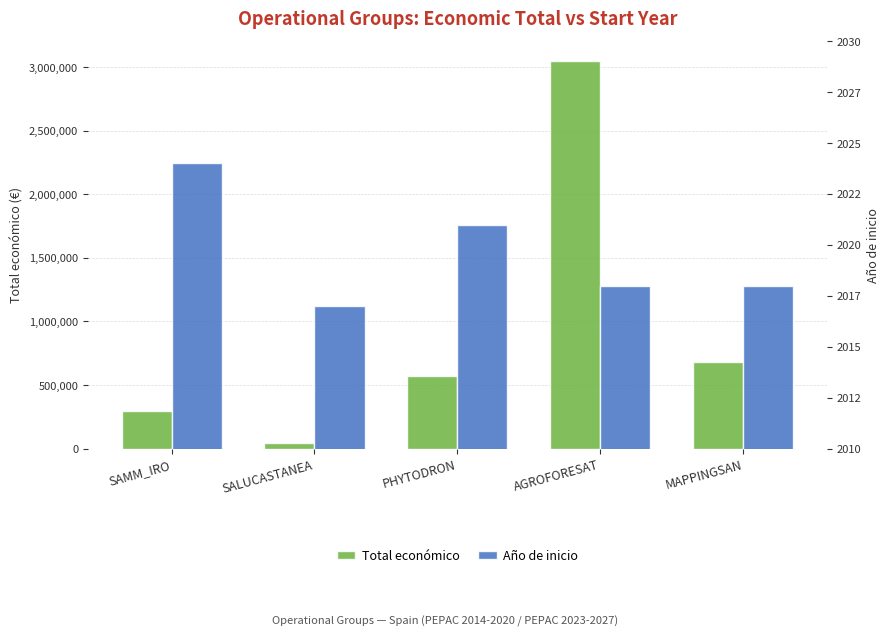

At how many categories does at least one series exceed 1144152?

1